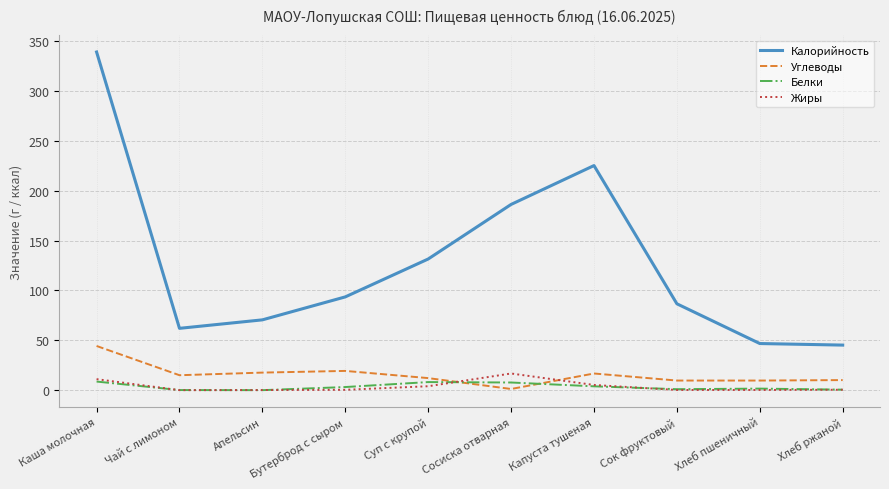

Which series changed the most between Бутерброд с сыром and Сосиска отварная?

Калорийность